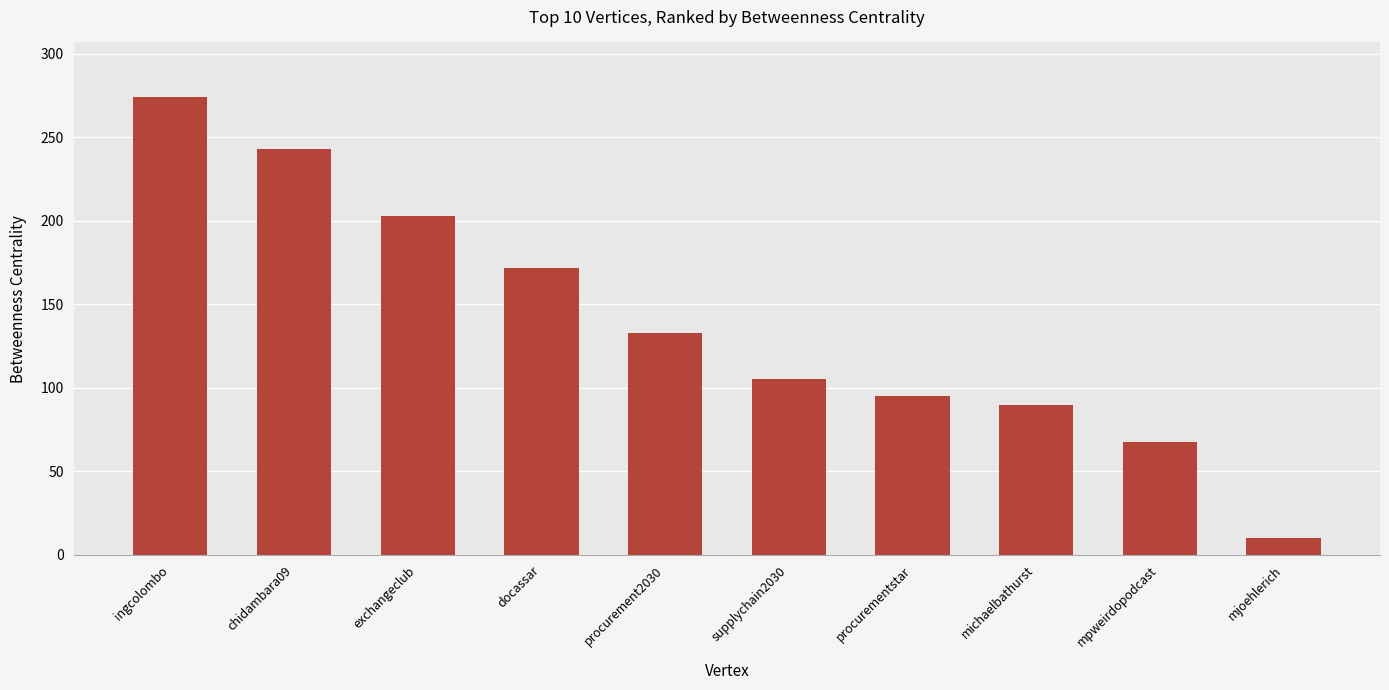

What is the label of the 7th bar from the right?

docassar